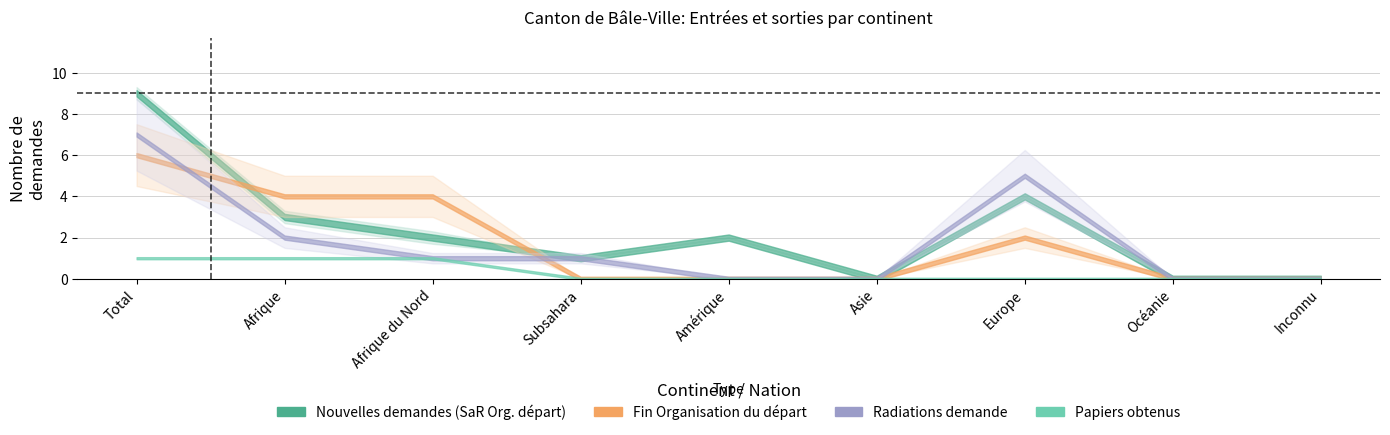

What is the label of the 5th point from the left?

Amérique